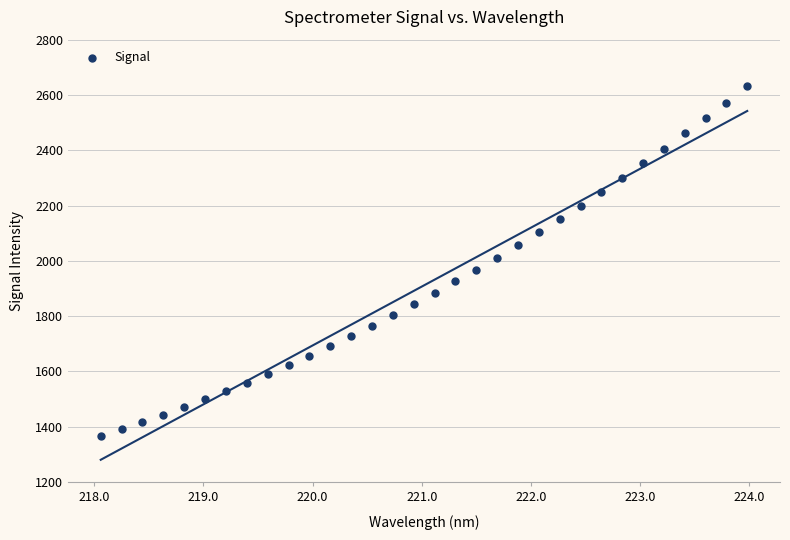

What is the range of X values (max minus min)?

5.9